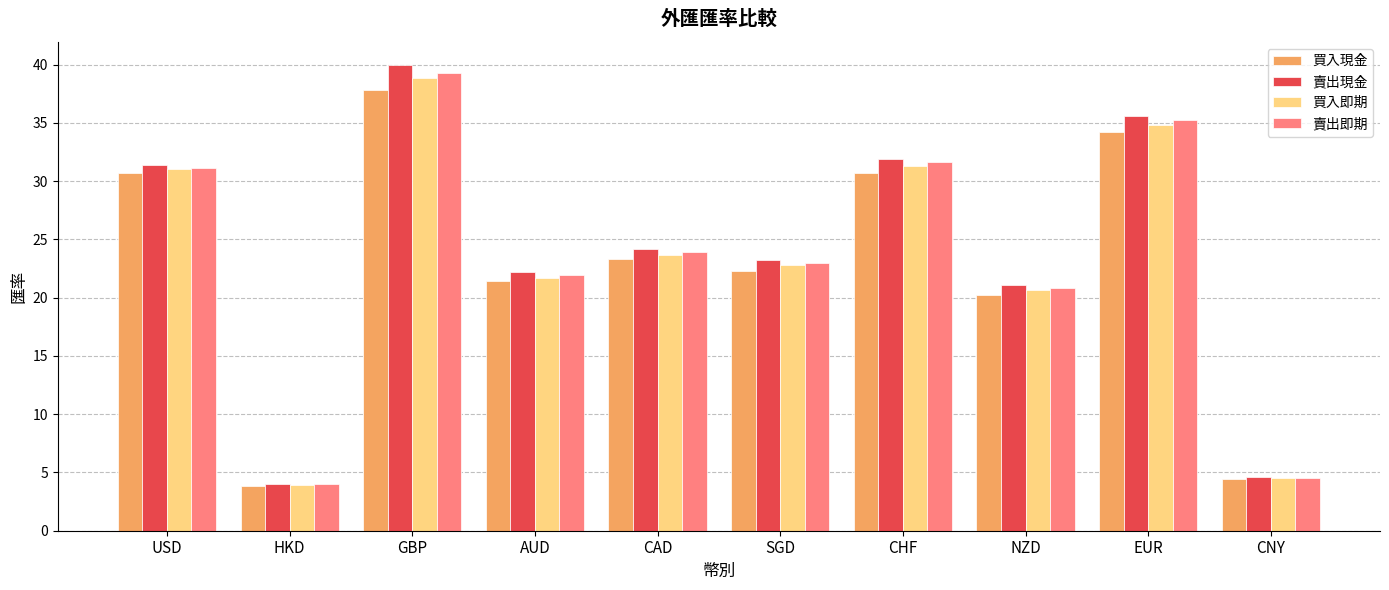

What is the difference between the highest and lowest values at CAD?

0.9